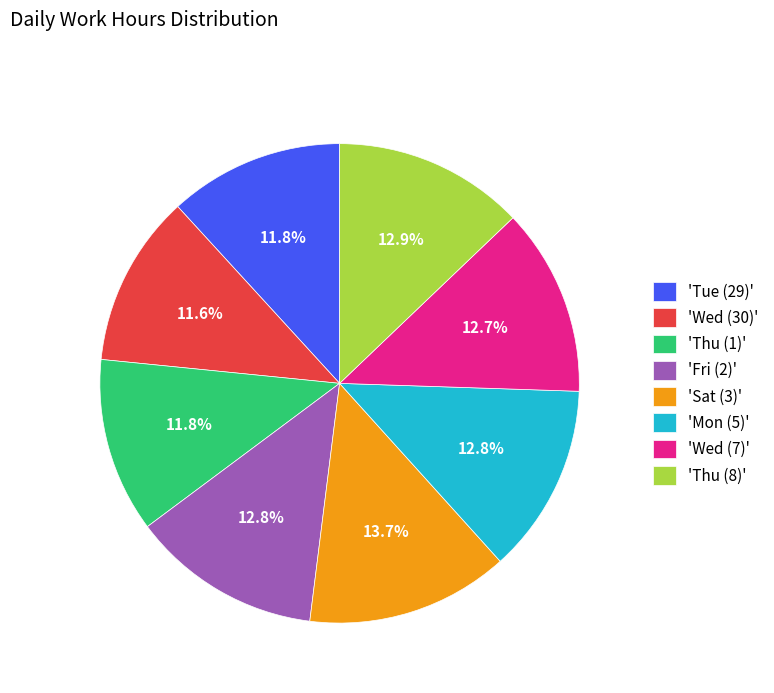

Between 'Thu (8)' and 'Thu (1)', which is larger?

'Thu (8)'